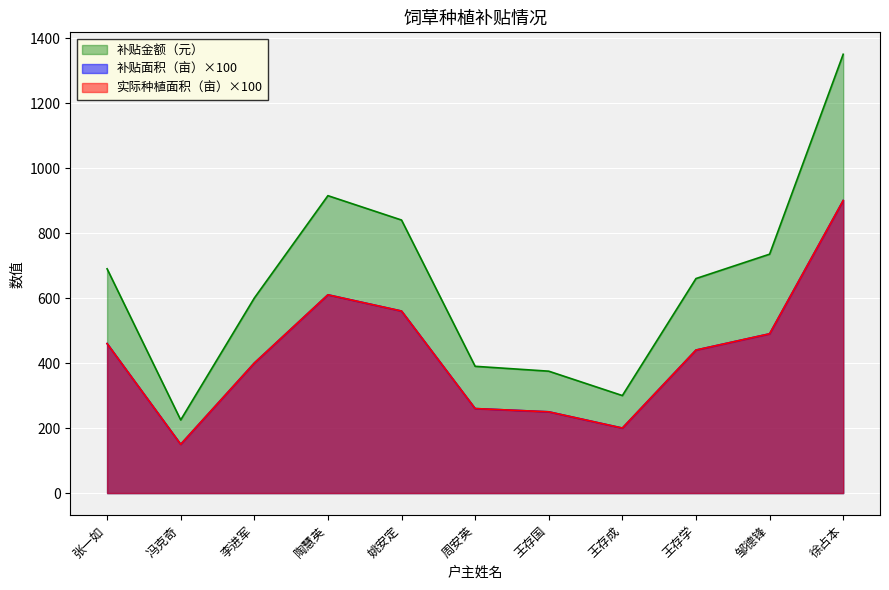

The value of 实际种植面积（亩） at 陶慧英 is 915.0. True or false?

True